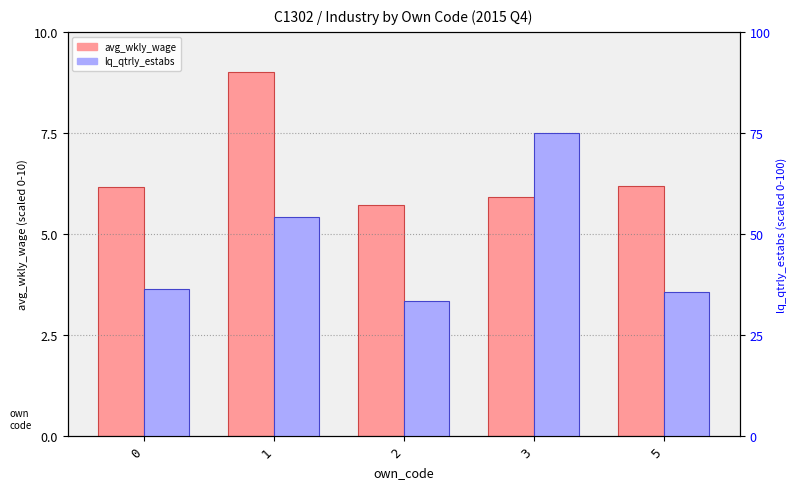

Which series changed the most between 0 and 2?

lq_qtrly_estabs (normalized)